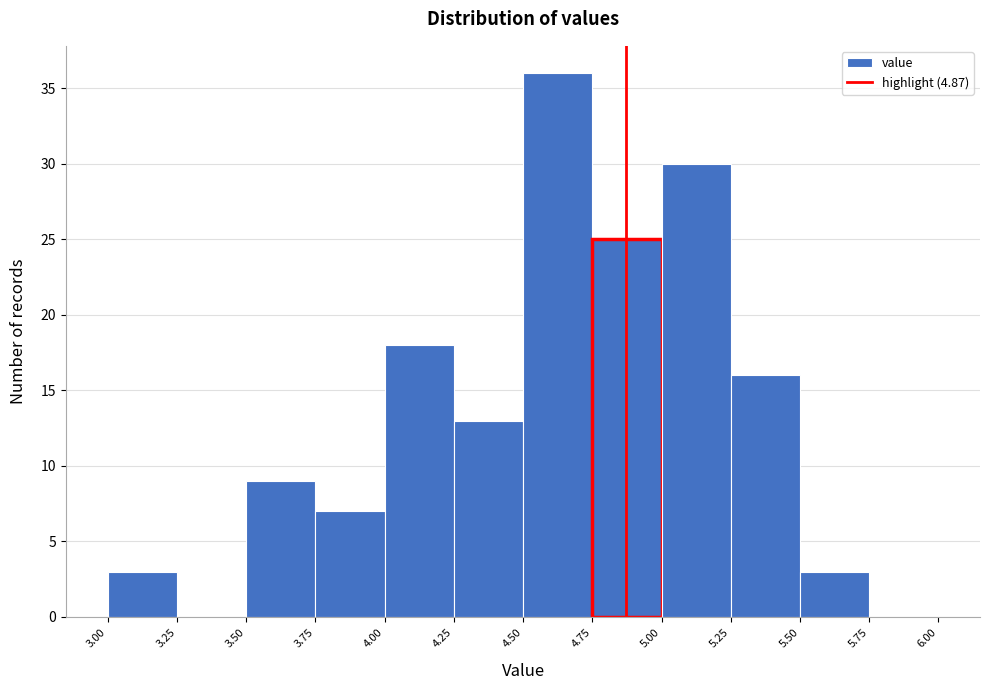

Reading left to right, transcribe this chart: for each bar, give the range it covers on the x-axis and its height. The values are not printed on the chart, so give them approximately, as read against the axis.

3.00 to 3.25: 3
3.25 to 3.50: 0
3.50 to 3.75: 9
3.75 to 4.00: 7
4.00 to 4.25: 18
4.25 to 4.50: 13
4.50 to 4.75: 36
4.75 to 5.00: 25
5.00 to 5.25: 30
5.25 to 5.50: 16
5.50 to 5.75: 3
5.75 to 6.00: 0